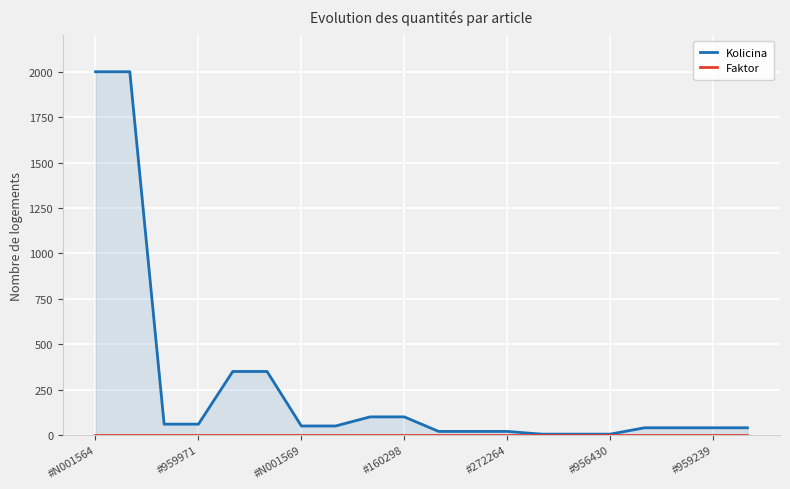

At which category is the sum across all series the highest?

#N001564